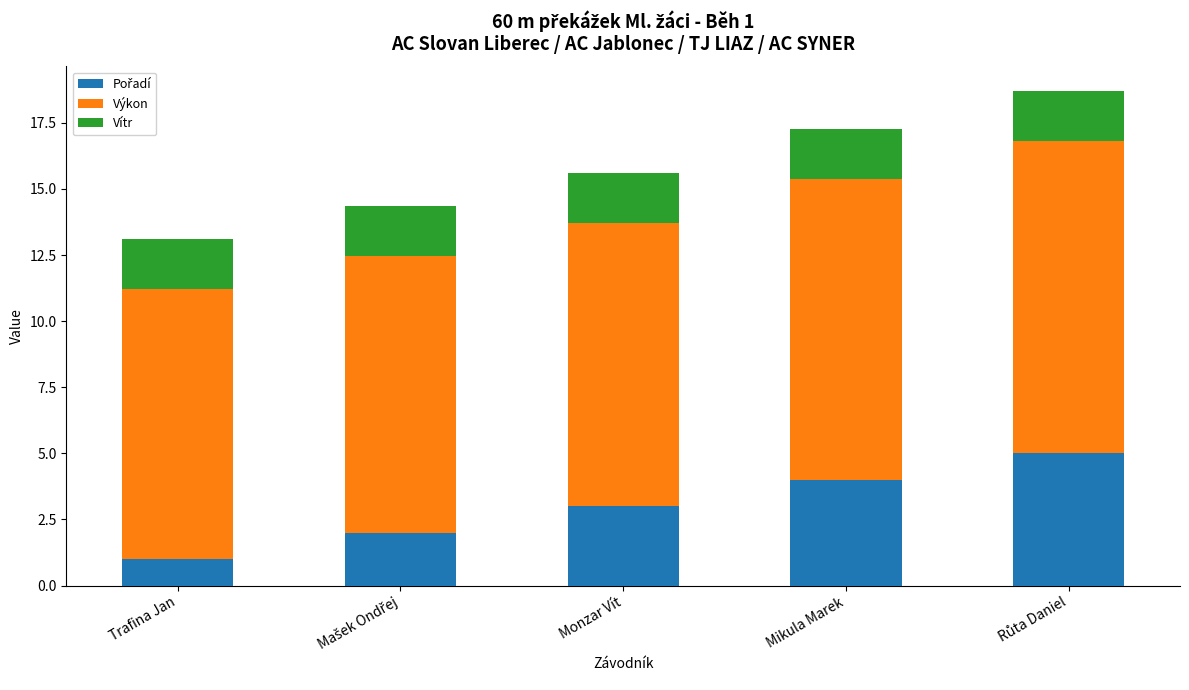

Does the chart contain any negative values?

No